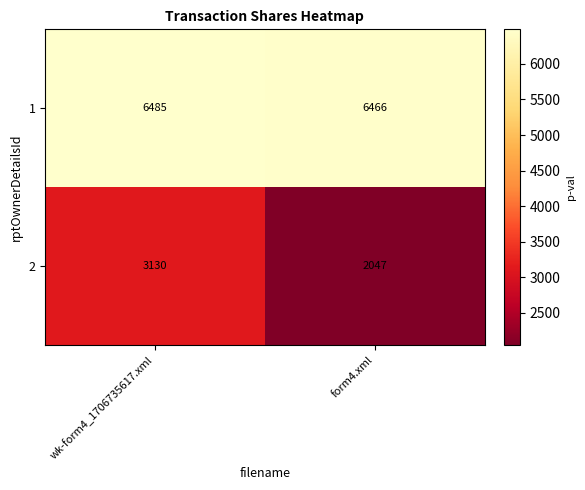

What is the minimum value shown in the chart?

2047